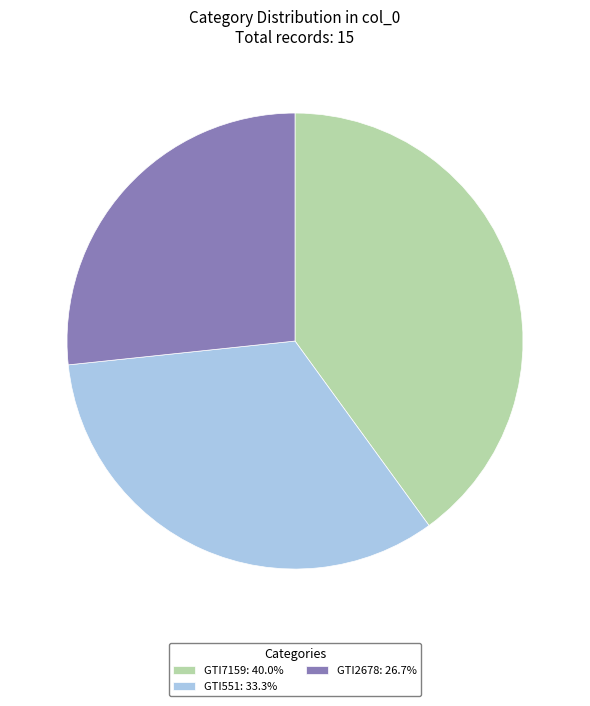

Is the sum of GTI2678: 26.7% and GTI551: 33.3% greater than half?

Yes